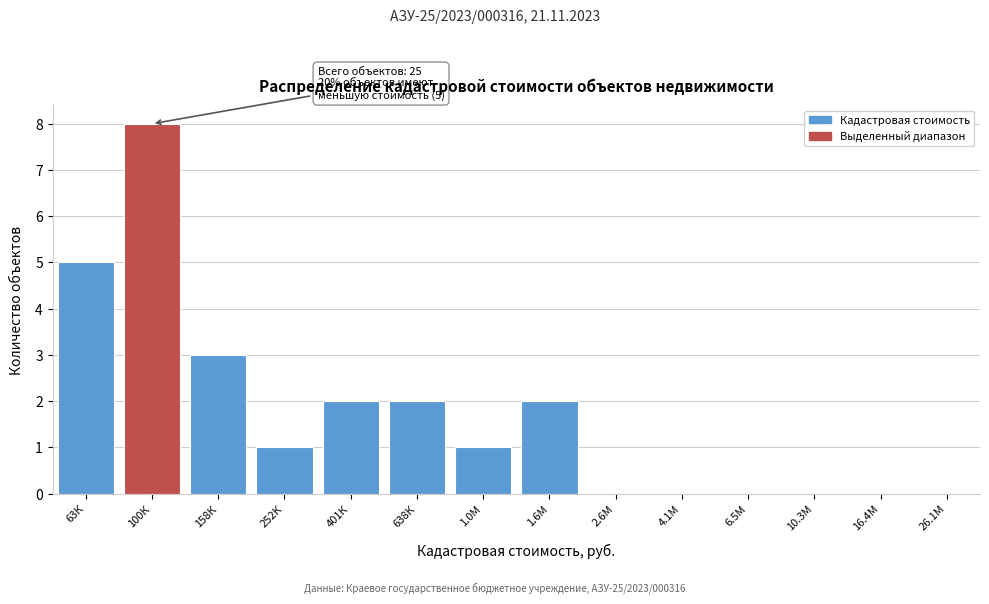

Reading right to left, what are all the values shown in this chart?

26.1М=0	16.4М=0	10.3М=0	6.5М=0	4.1М=0	2.6М=0	1.6М=2	1.0М=1	638К=2	401К=2	252К=1	158К=3	100К=8	63К=5